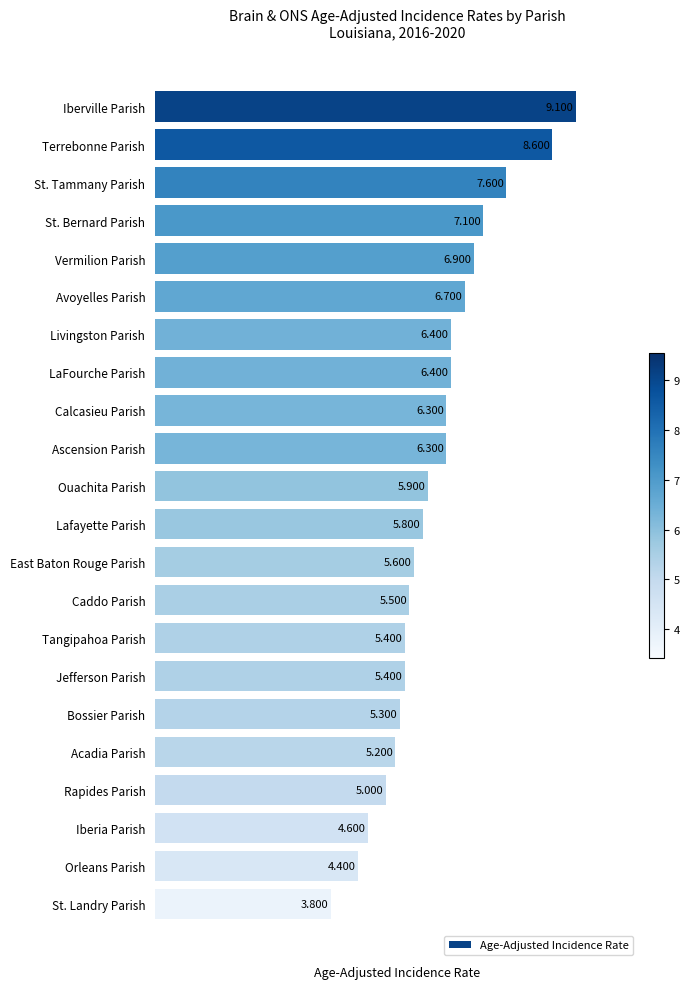

At which category does the chart reach its minimum across all series?

St. Landry Parish